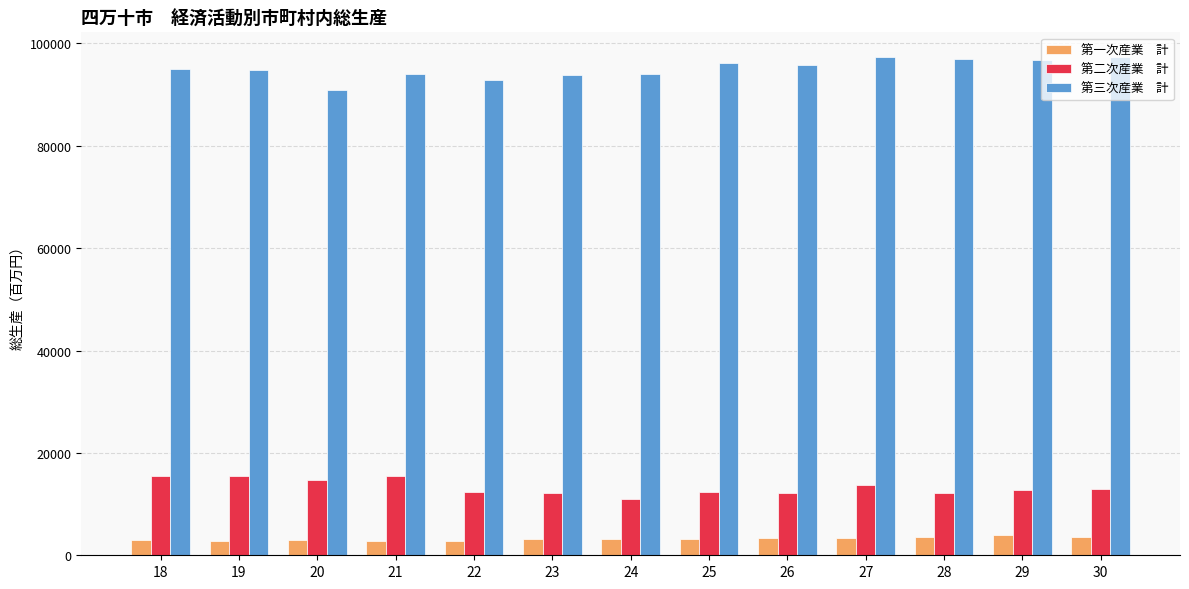

What is the spread (max minus min) of values at 19?

91955